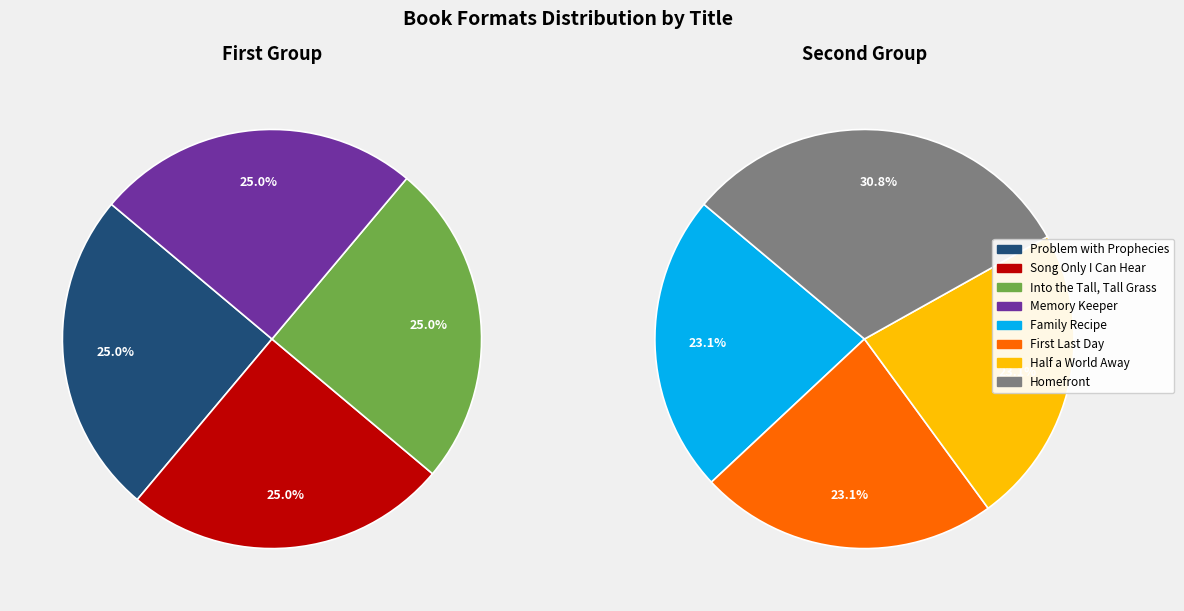

Which category has the biggest portion of the pie?

Homefront